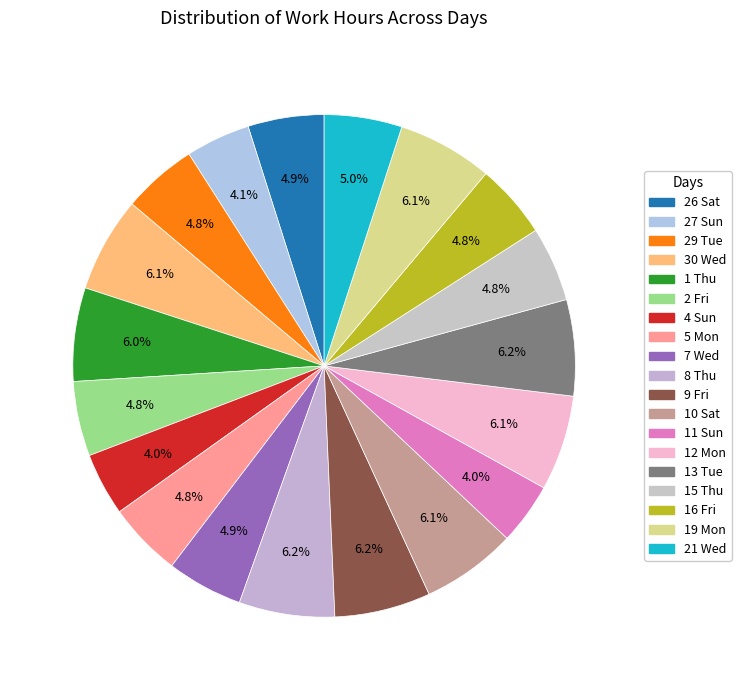

Does 12 Mon account for over 50% of the chart?

No